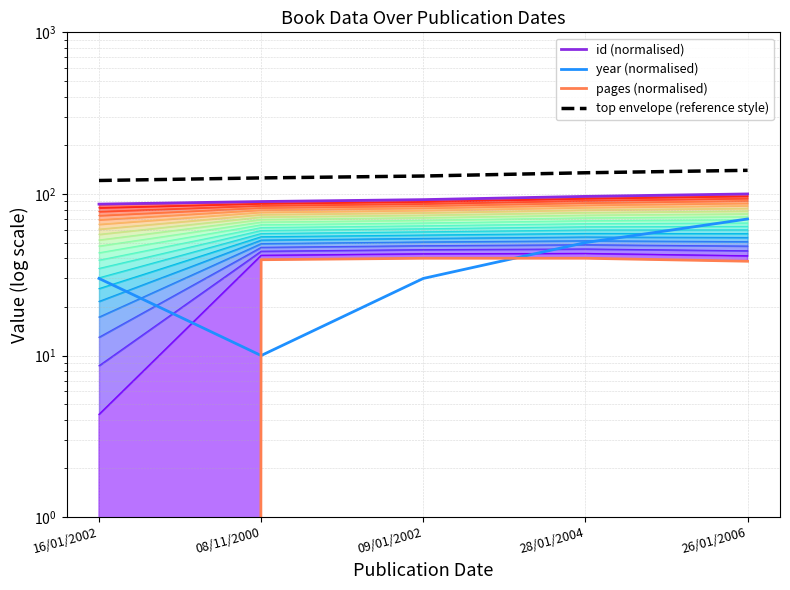

At which label is pages (normalised) closest to 20?

26/01/2006